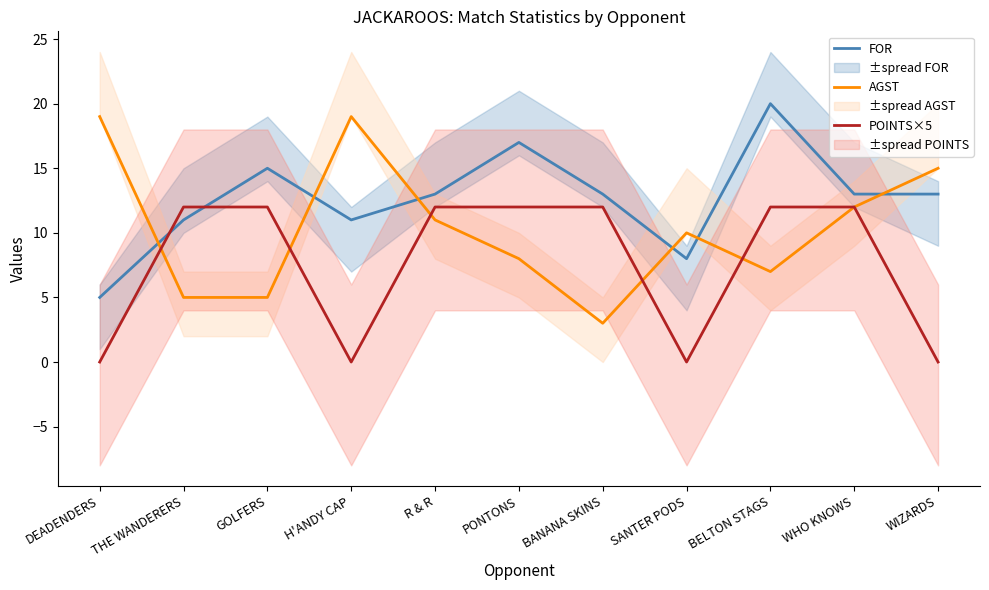

The value of POINTS×5 at THE WANDERERS is 12. True or false?

True